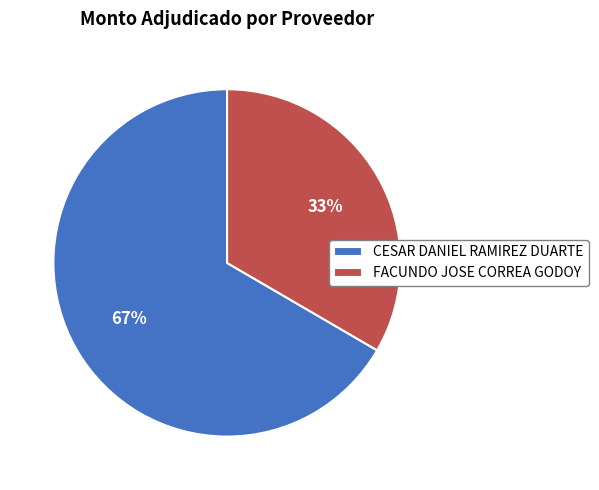

Which slice is the smallest?

FACUNDO JOSE CORREA GODOY